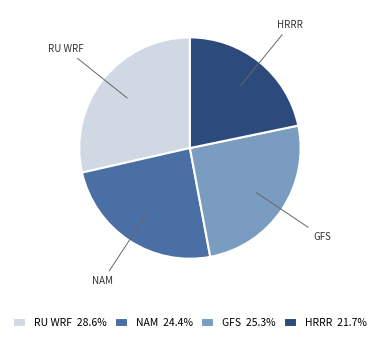

Combined, do NAM and RU WRF account for over 50%?

Yes